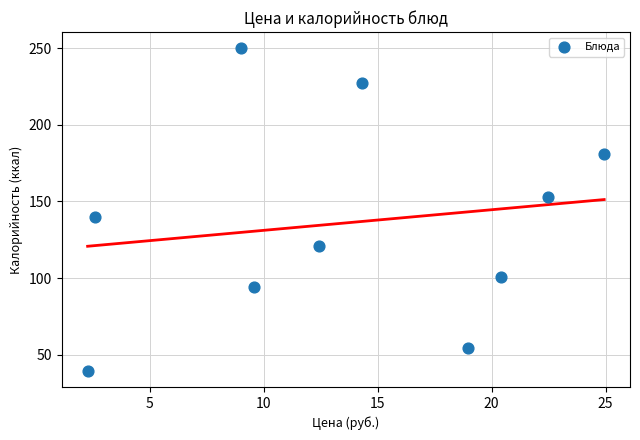

What Y value in the scatter plot is closest to 144?

140.0